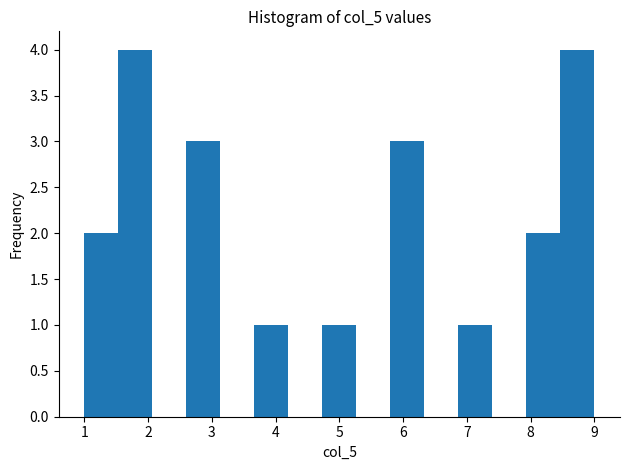

Reading left to right, list every bar in this chart as the range it spans on the x-axis followed by its height. Neither the bar edges nor the heights are printed on the chart, so give them approximately, as read against the axes.

1.0 to 1.5: 2
1.5 to 2.1: 4
2.1 to 2.6: 0
2.6 to 3.1: 3
3.1 to 3.7: 0
3.7 to 4.2: 1
4.2 to 4.7: 0
4.7 to 5.3: 1
5.3 to 5.8: 0
5.8 to 6.3: 3
6.3 to 6.9: 0
6.9 to 7.4: 1
7.4 to 7.9: 0
7.9 to 8.5: 2
8.5 to 9.0: 4